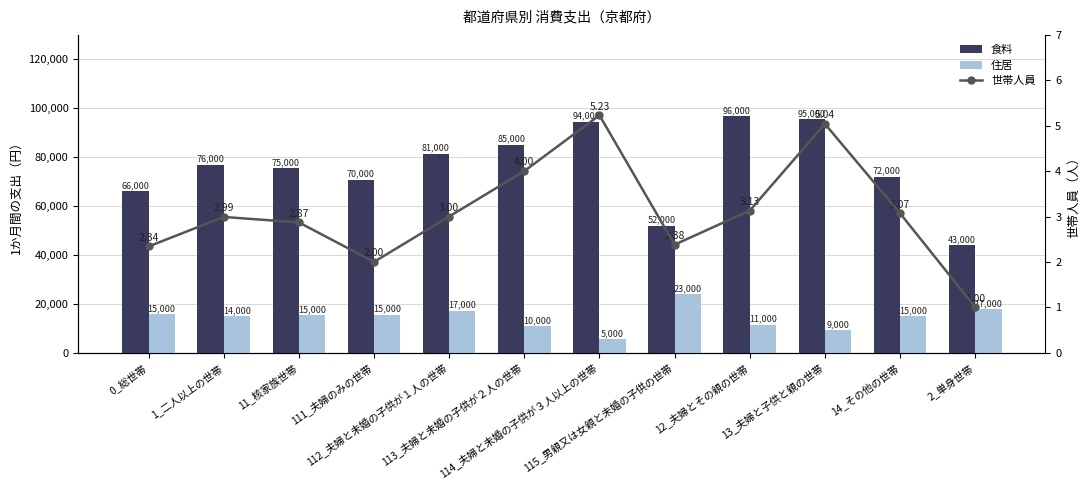

What is the difference between the maximum and minimum values in the 世帯人員 series?

4.2